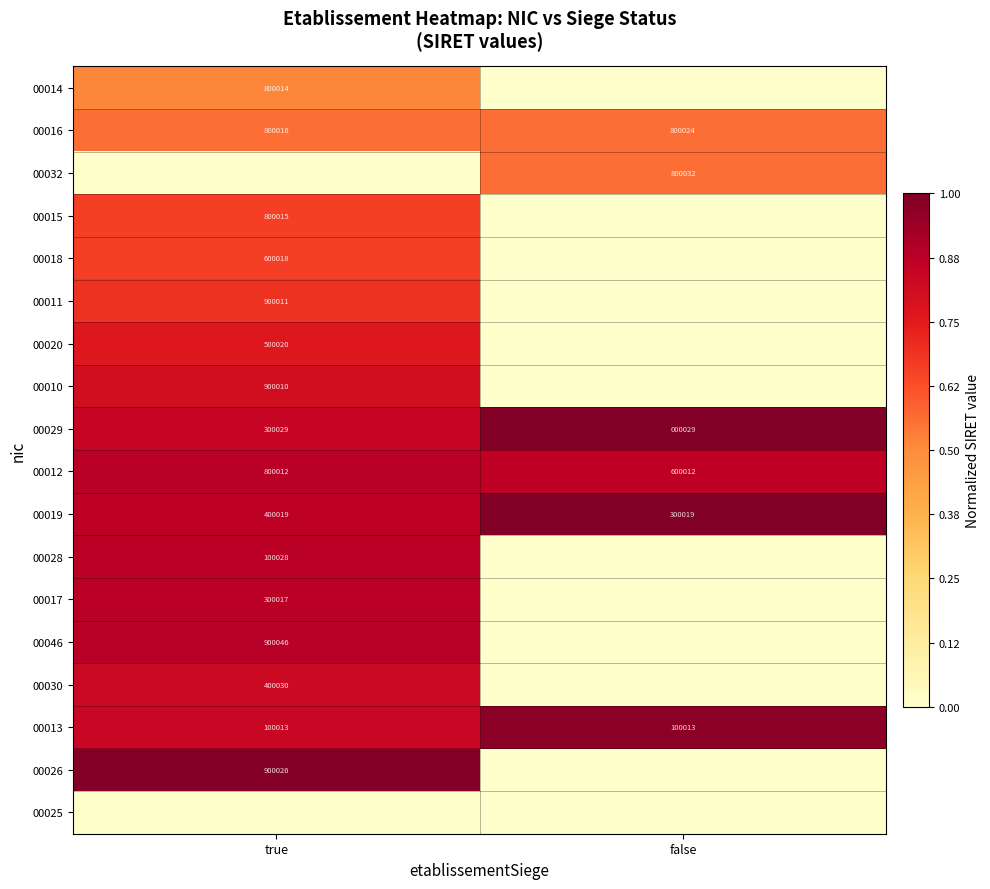

What is the approximate value of 00019 at false?

300019